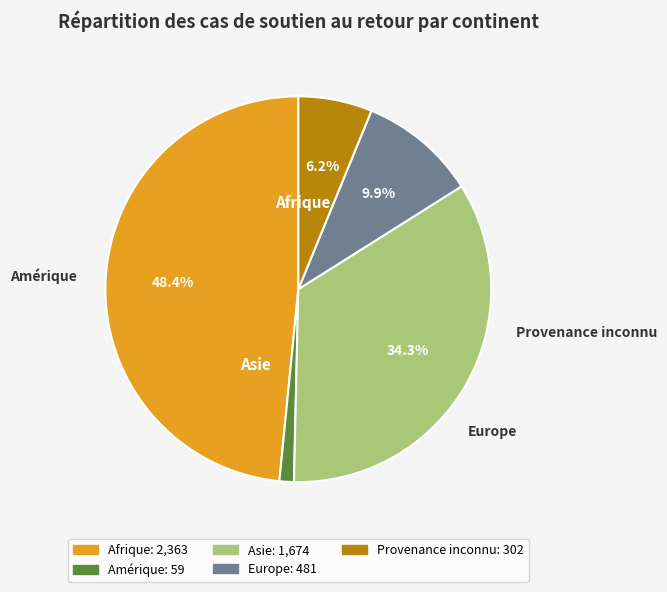

Which has a higher value, Amérique or Provenance inconnu?

Provenance inconnu